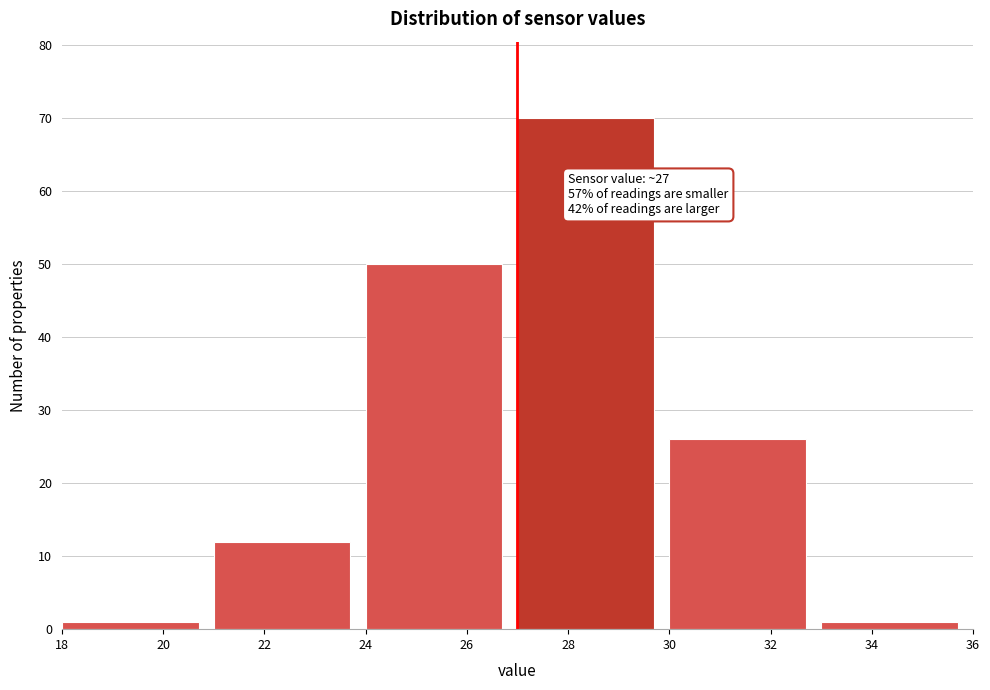

Which range on the x-axis has the tallest bar?

27 to 30